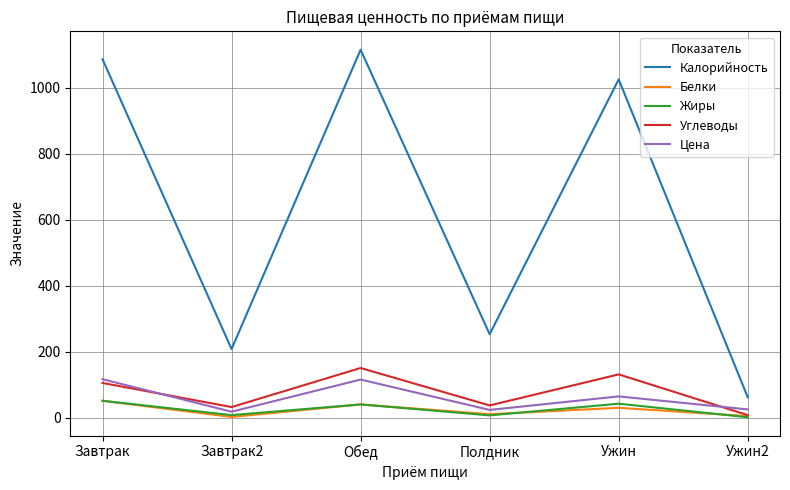

What are all the series names shown in the legend?

Калорийность, Белки, Жиры, Углеводы, Цена